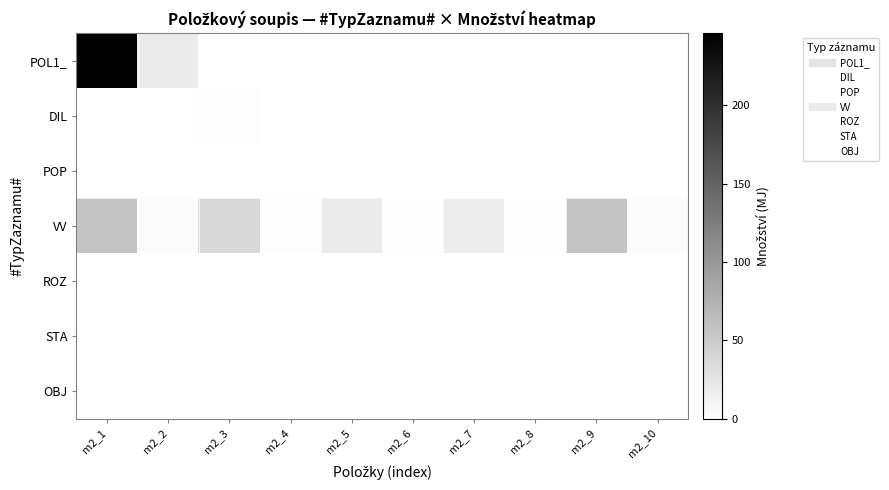

Which series changed the most between m2_5 and m2_8?

VV